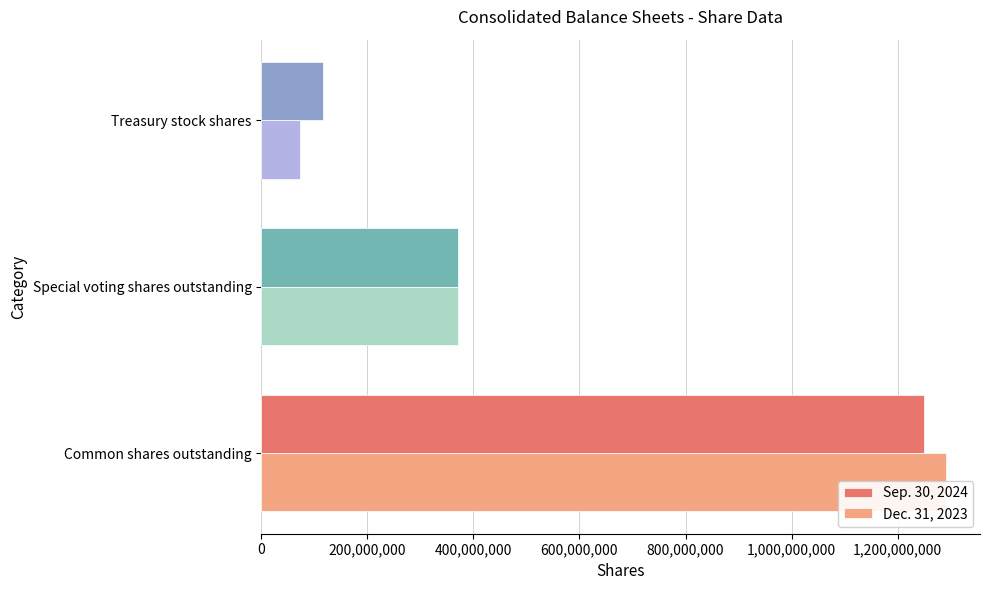

What are all the series names shown in the legend?

Sep. 30, 2024, Dec. 31, 2023